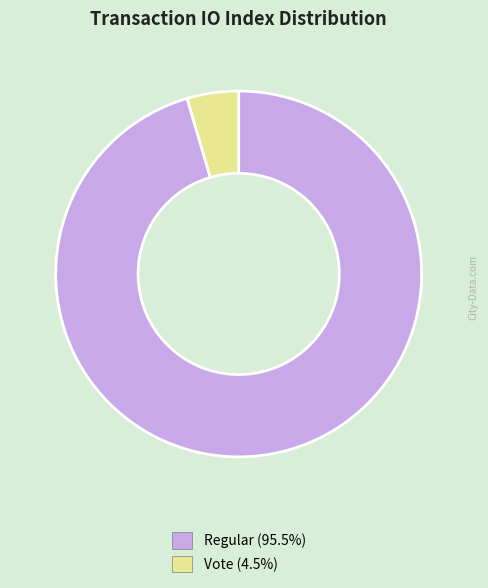

Does any single category account for the majority?

Yes